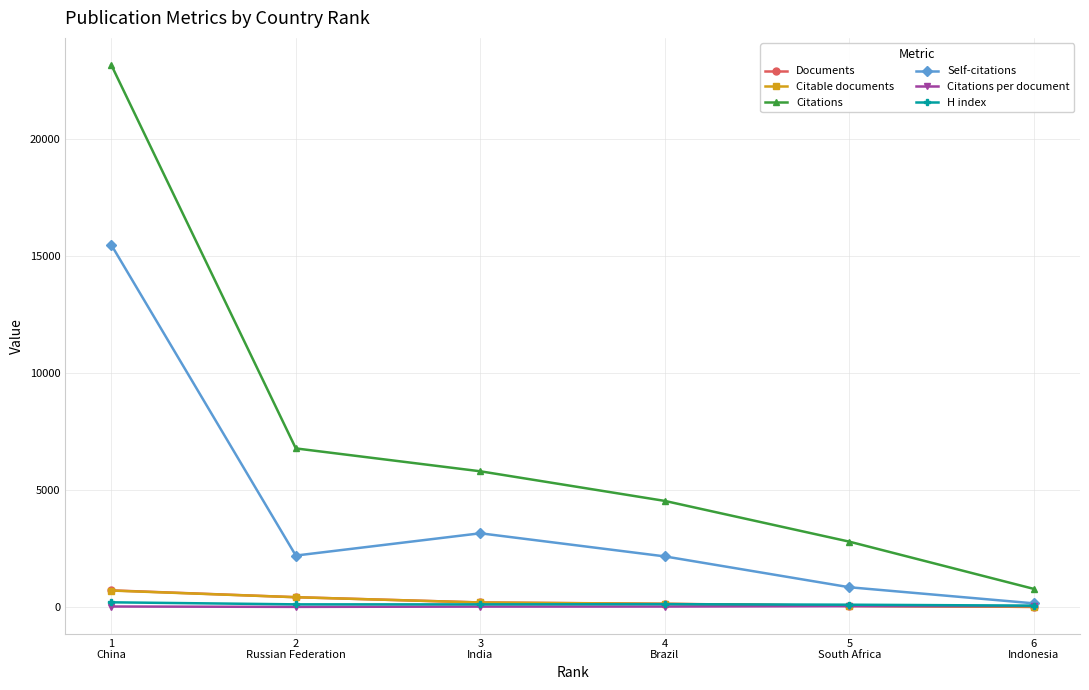

Which series has the widest spread of values?

Citations